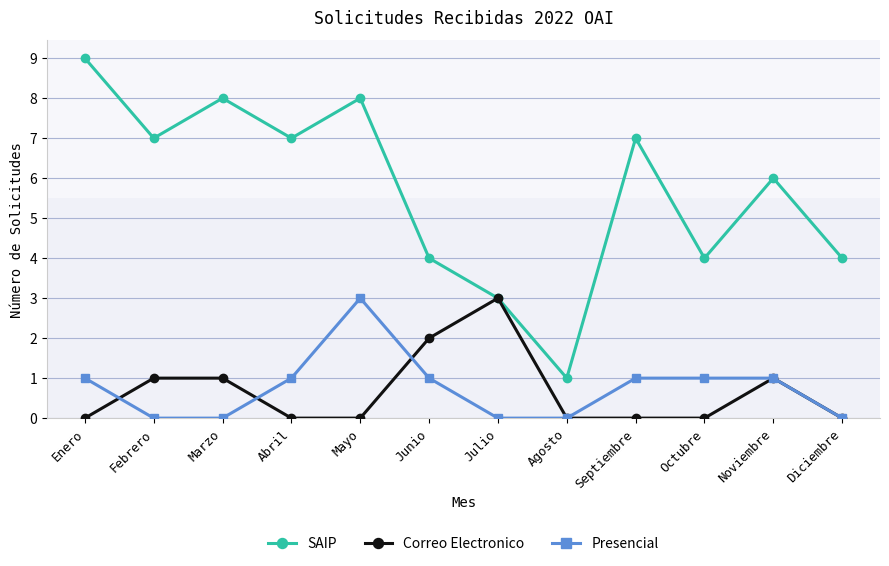

What position from the left is Noviembre?

11